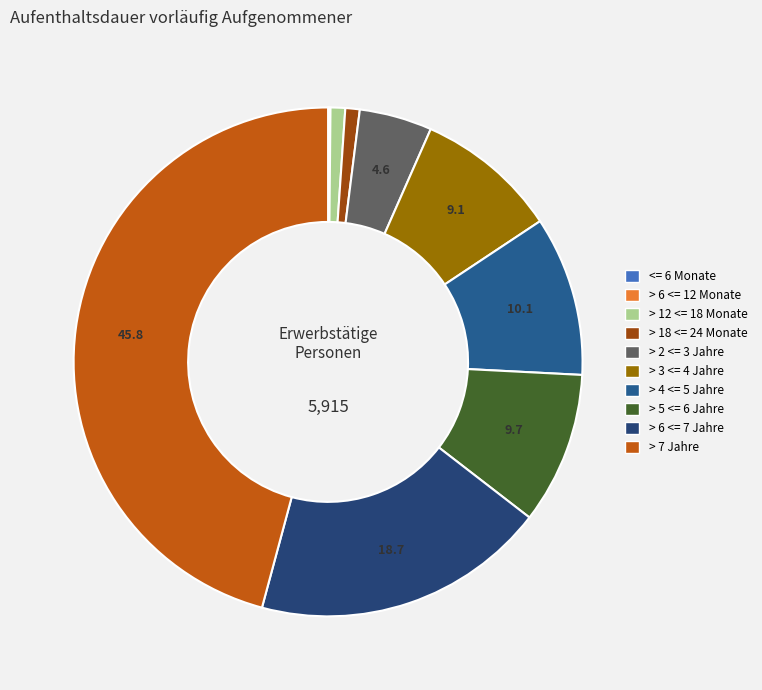

To the nearest percent, what is the average slice percentage?

10%